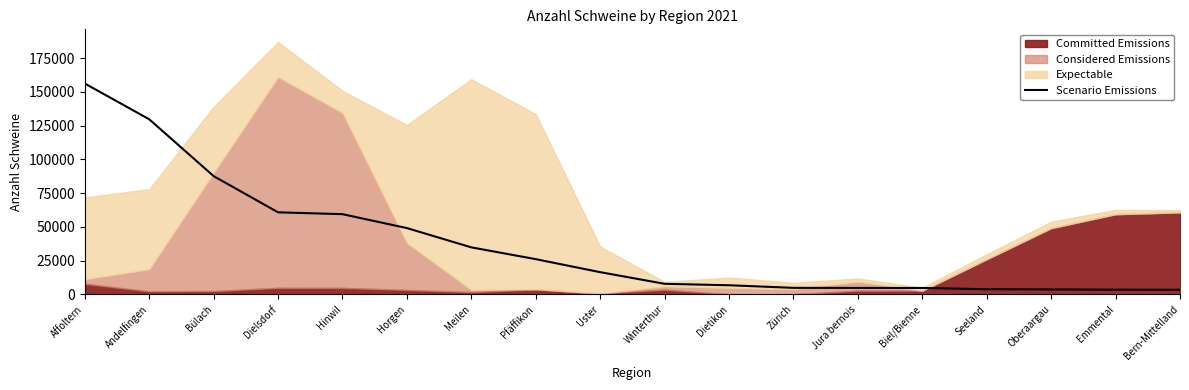

What is the average value?

36819